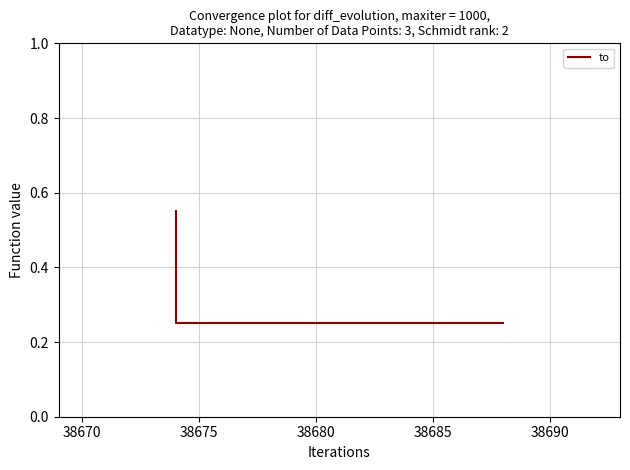

How many lines are shown in the chart?

1